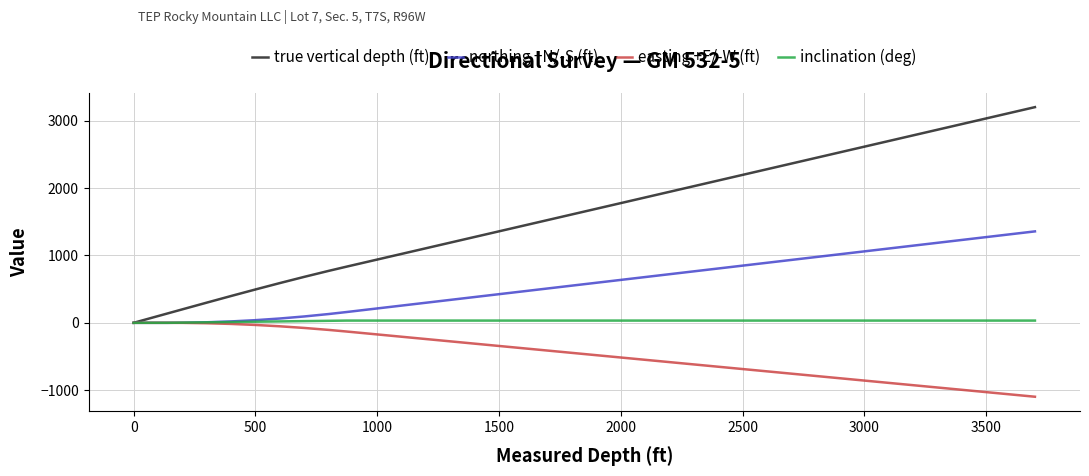

What is the smallest value displayed?

-1098.0